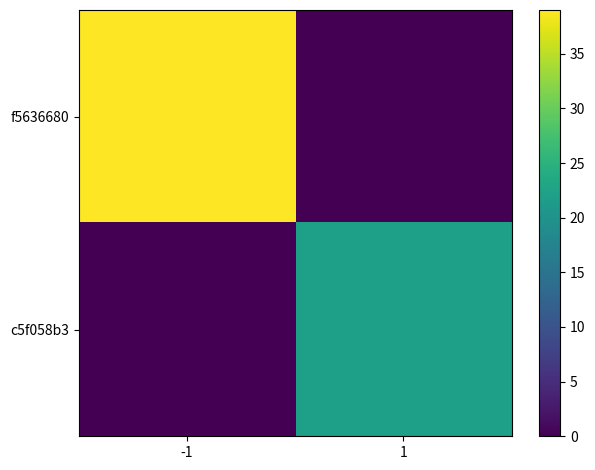

What is the spread (max minus min) of values at 1?

22